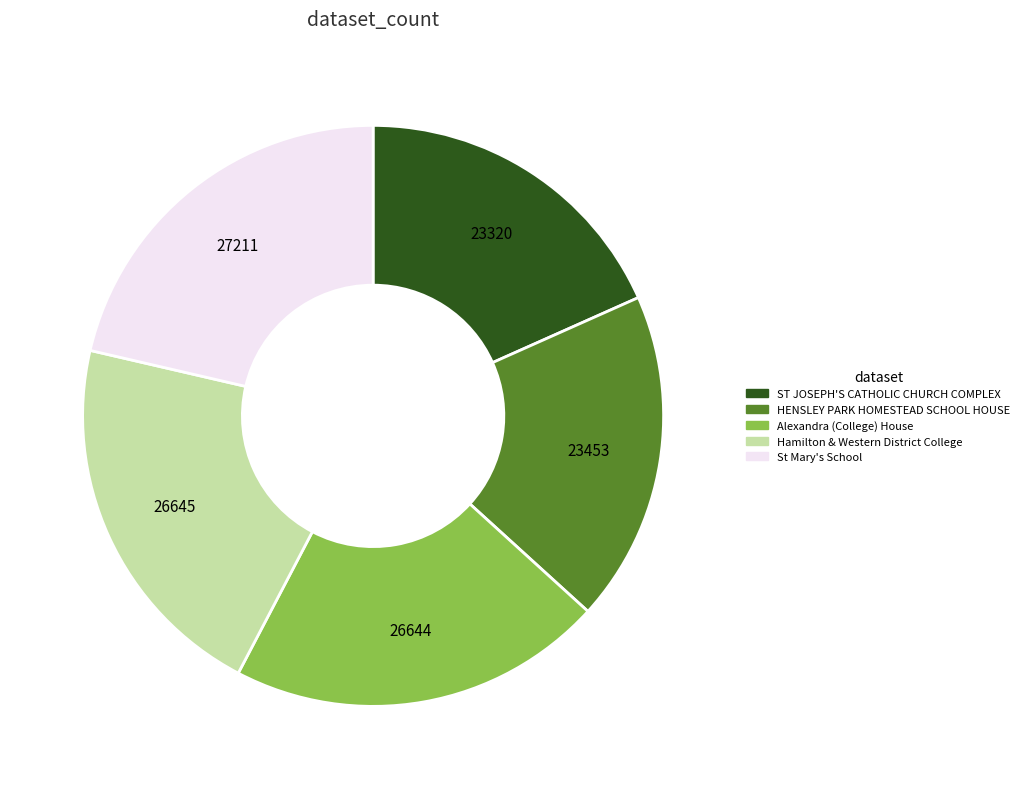

Does any single category account for the majority?

No